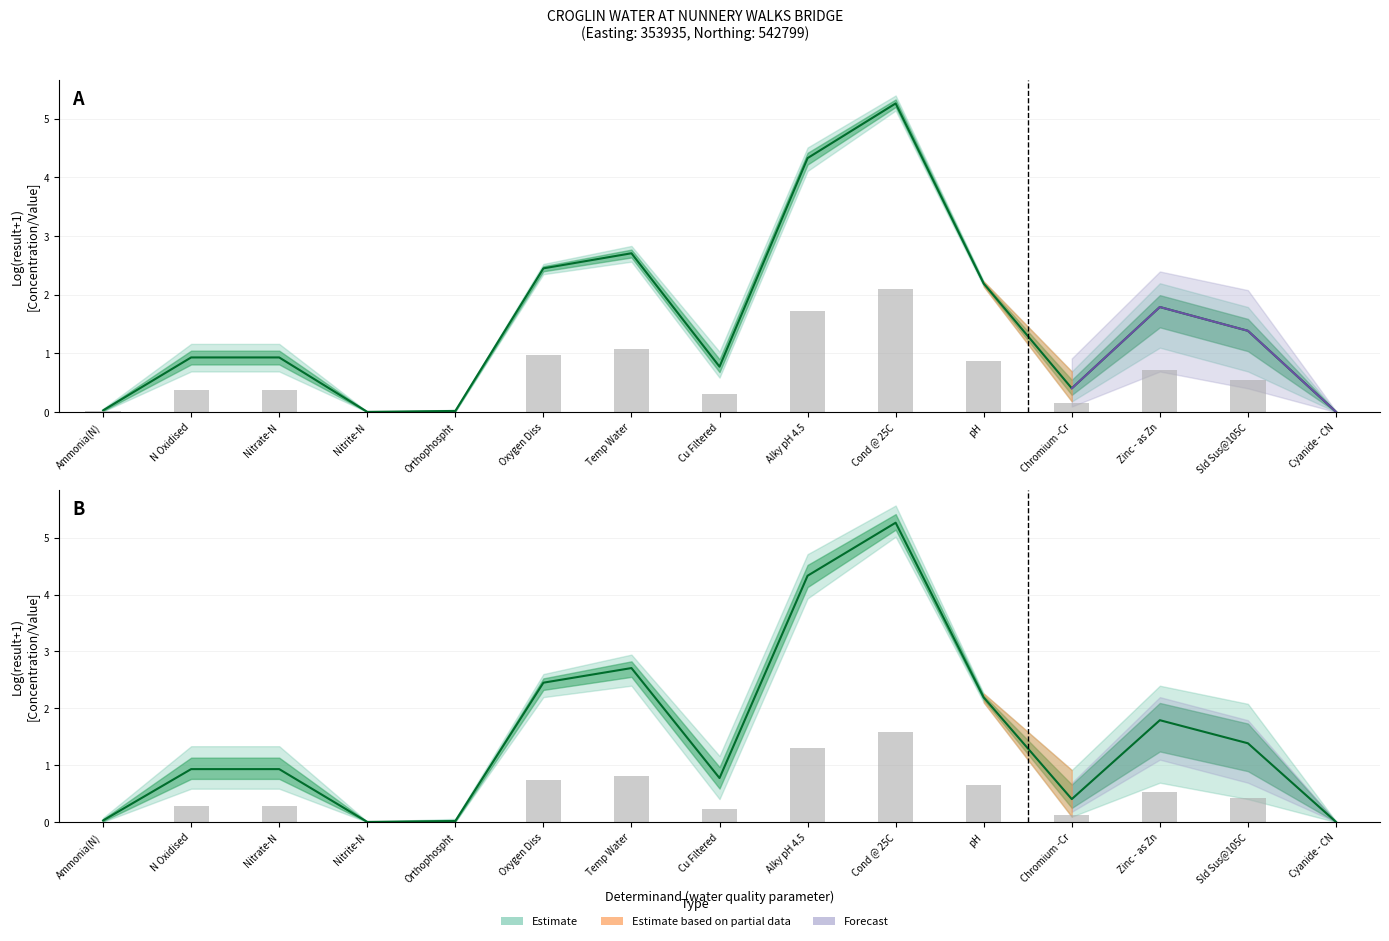

Reading left to right, transcribe all the data shown in this chart.

0.0	0.9	0.9	0.0	0.0	2.5	2.7	0.8	4.3	5.3	2.2	0.4	1.8	1.4	0.0